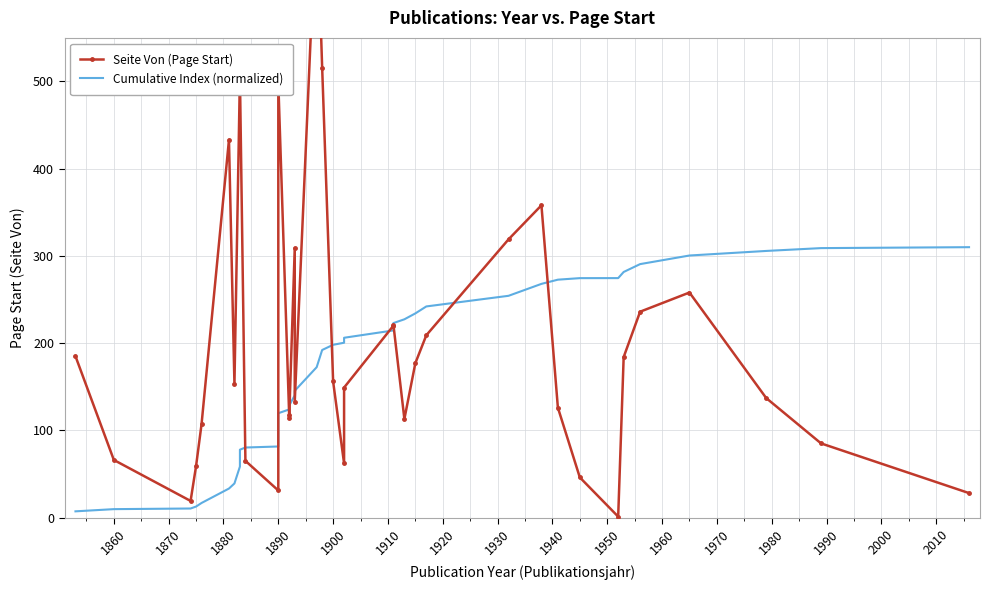

What is the average value of the Cumulative Index (normalized) series?

169.4